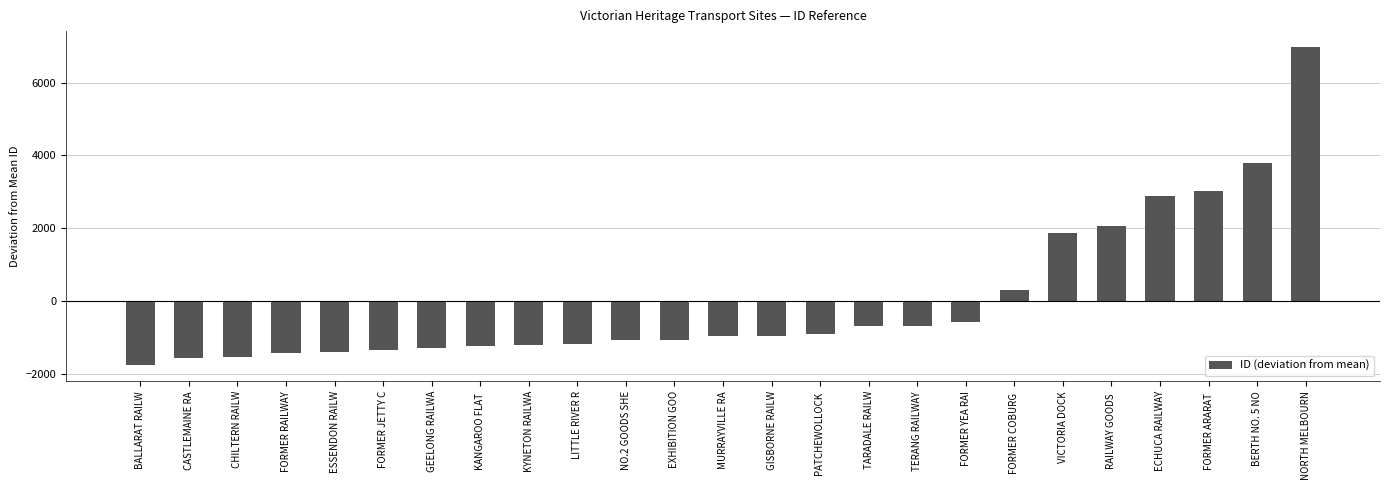

What is the maximum value shown in the chart?

6974.4